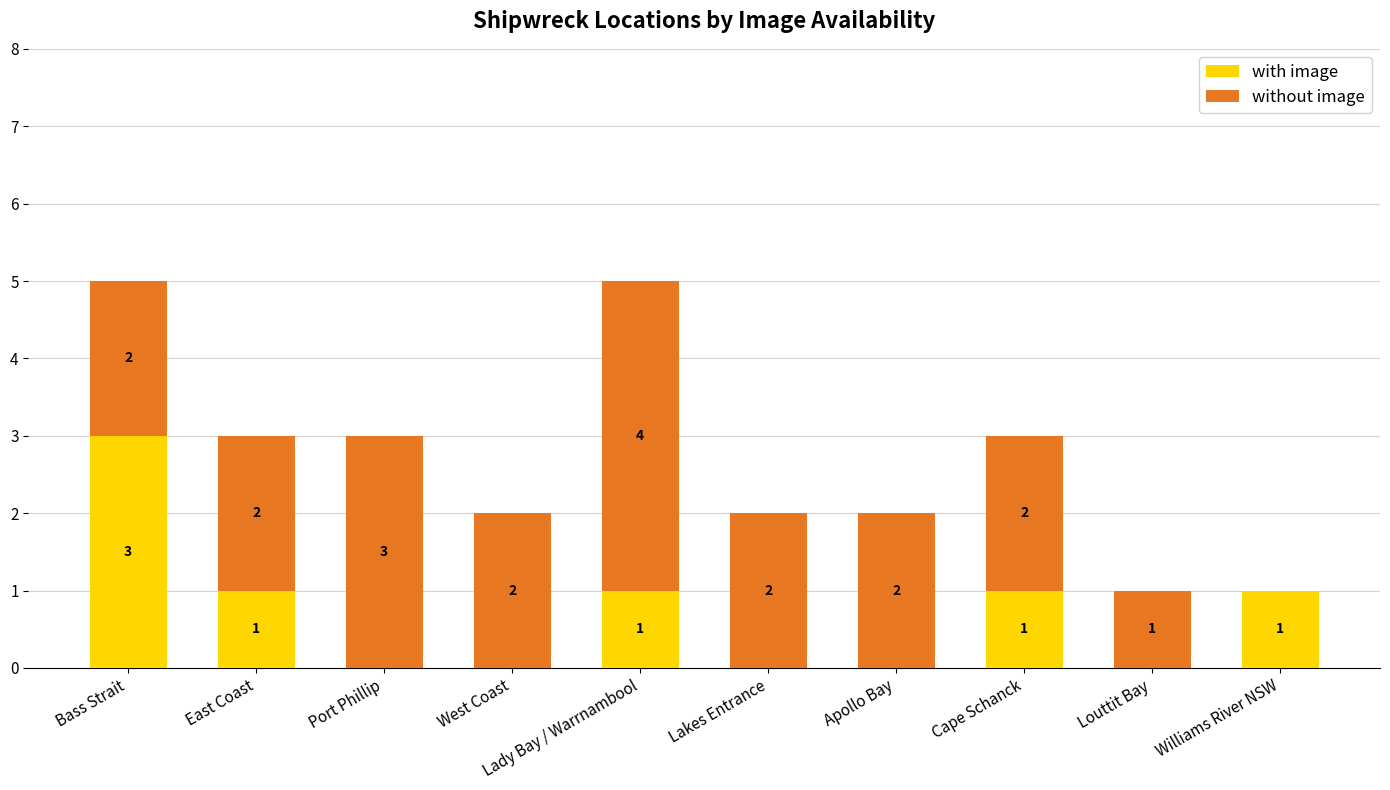

The with image series shows 0 at West Coast. True or false?

True